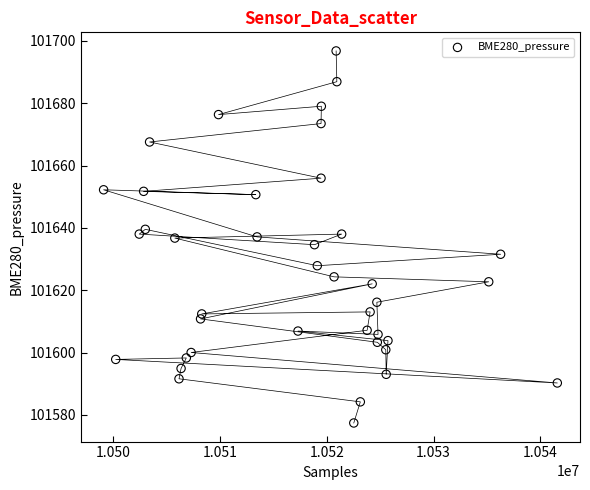

What is the range of Y values (max minus min)?

119.4